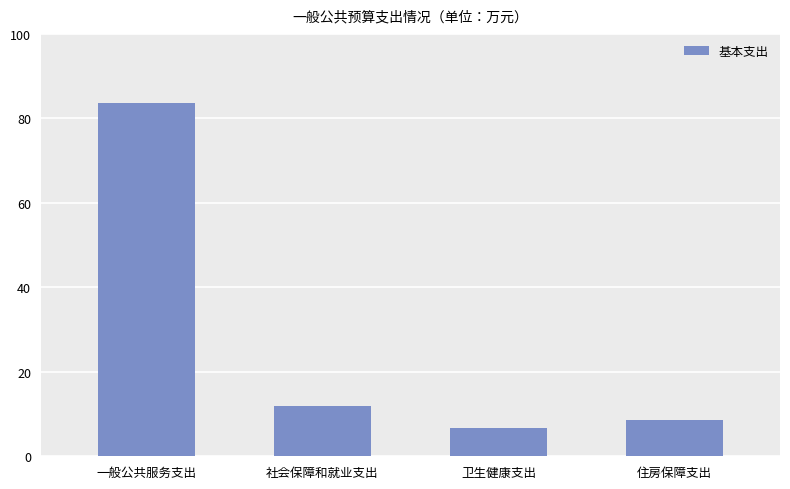

Is it true that the value at 住房保障支出 is 8.6?

True